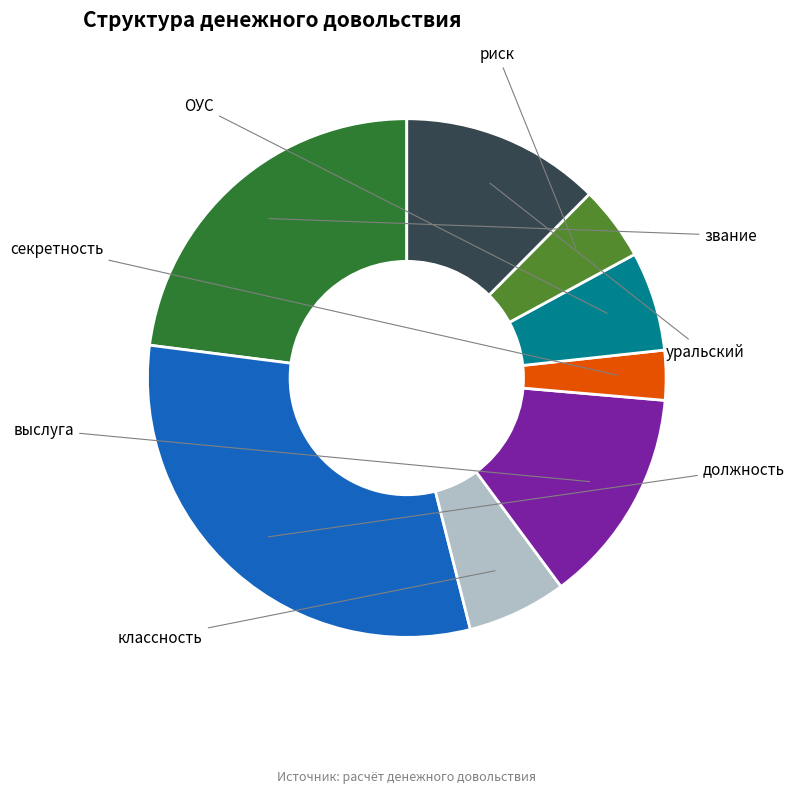

Combined, do должность and секретность account for over 50%?

No